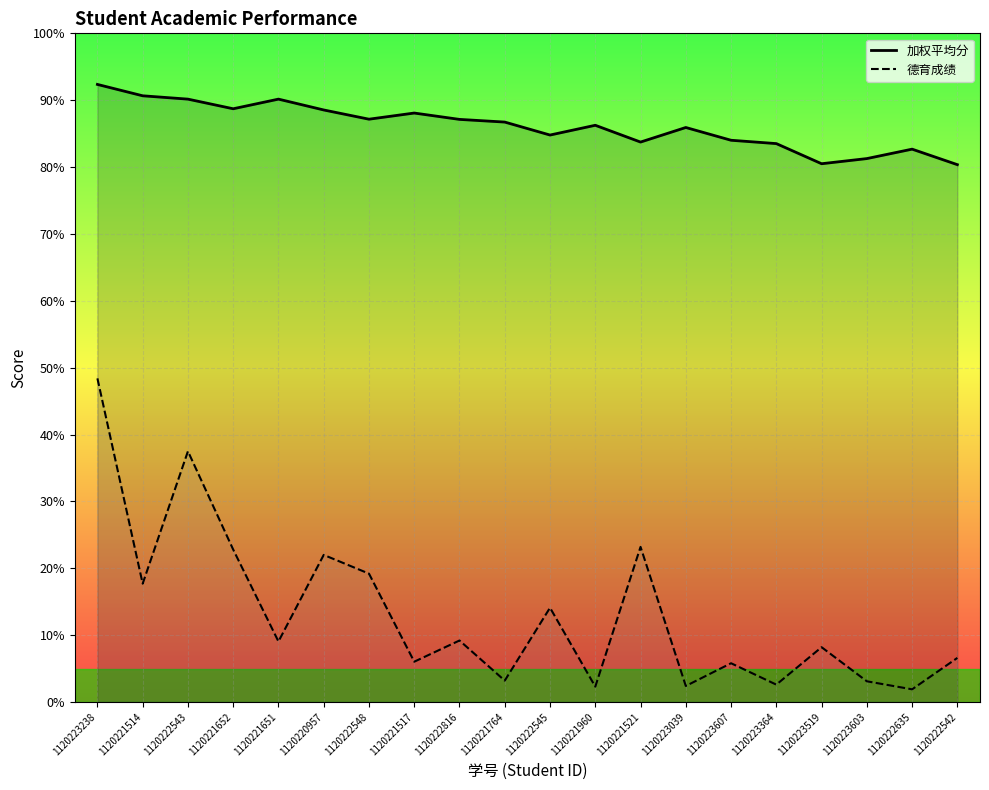

True or false: 加权平均分 and 德育成绩 cross at least once.

False